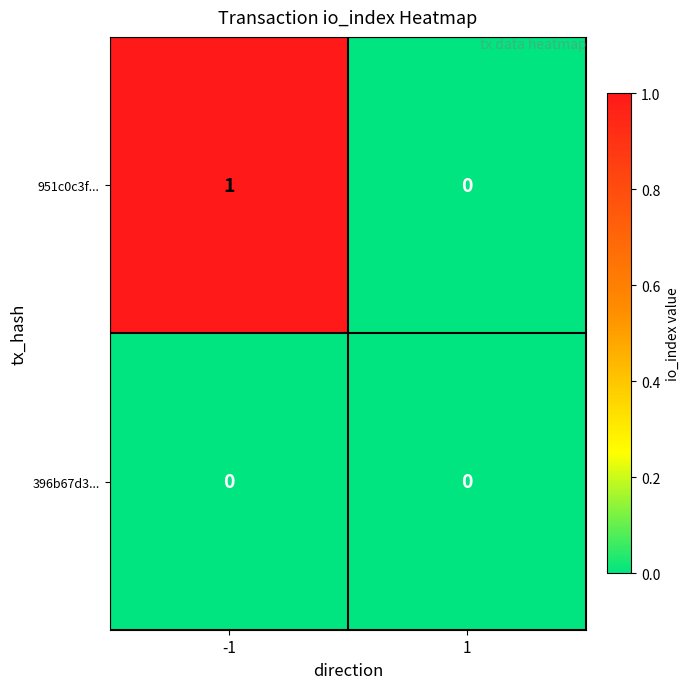

Which series has the largest range (max minus min)?

951c0c3f...